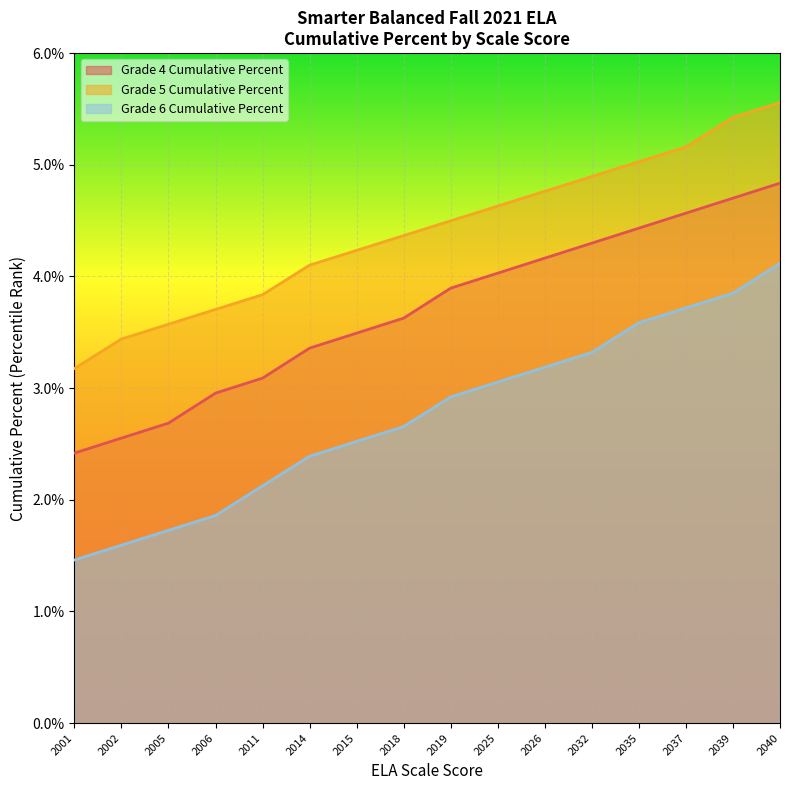

True or false: Grade 6 Cumulative Percent and Grade 4 Cumulative Percent intersect in this chart.

False